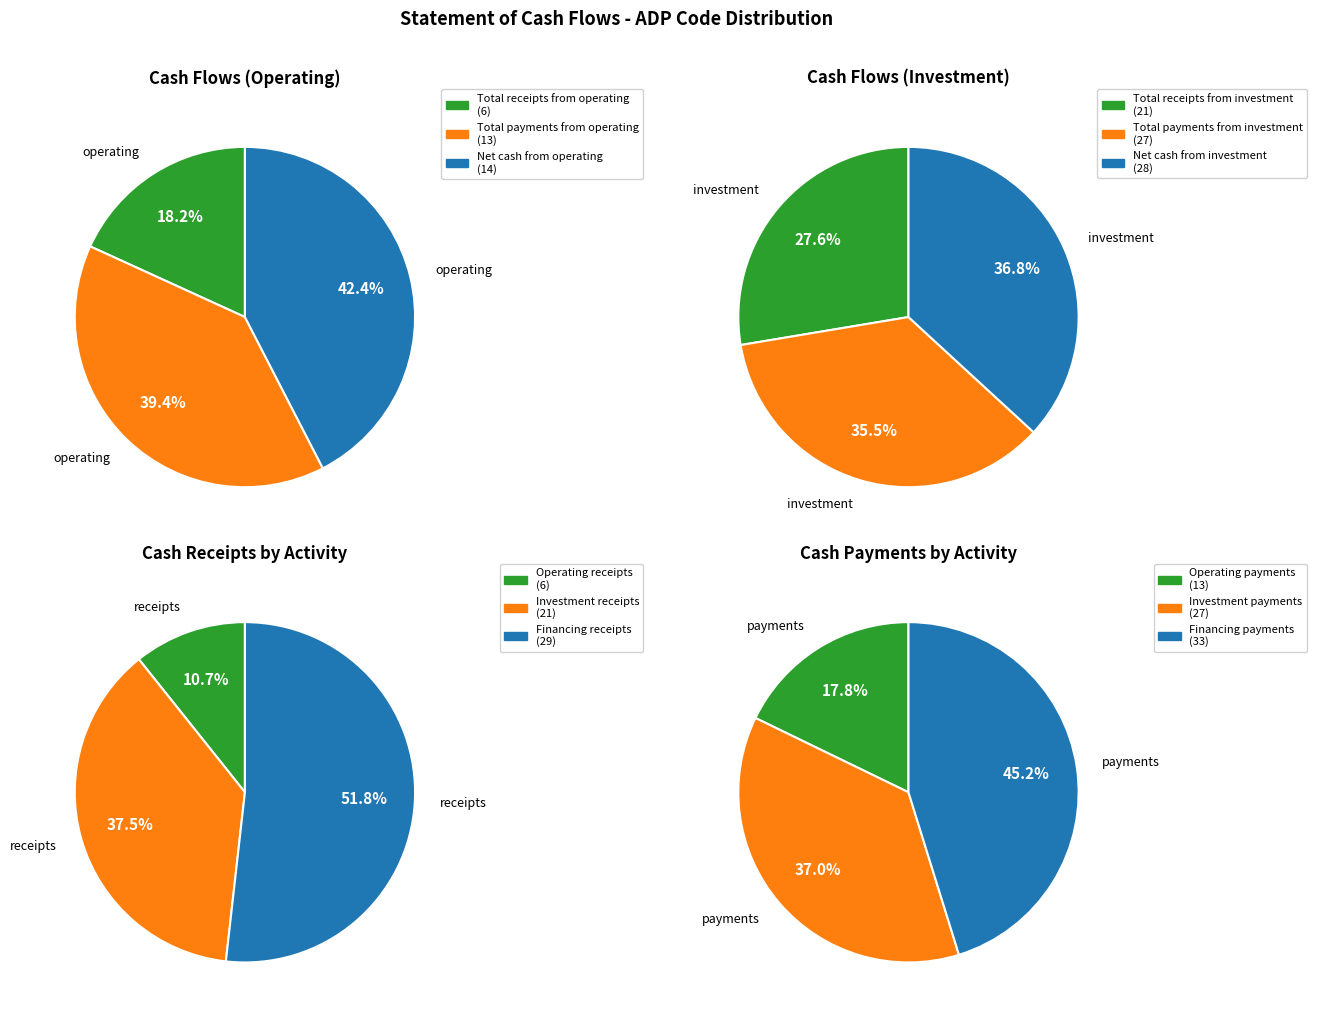

Combined, what portion of the pie is 2 and 1?

81.8%